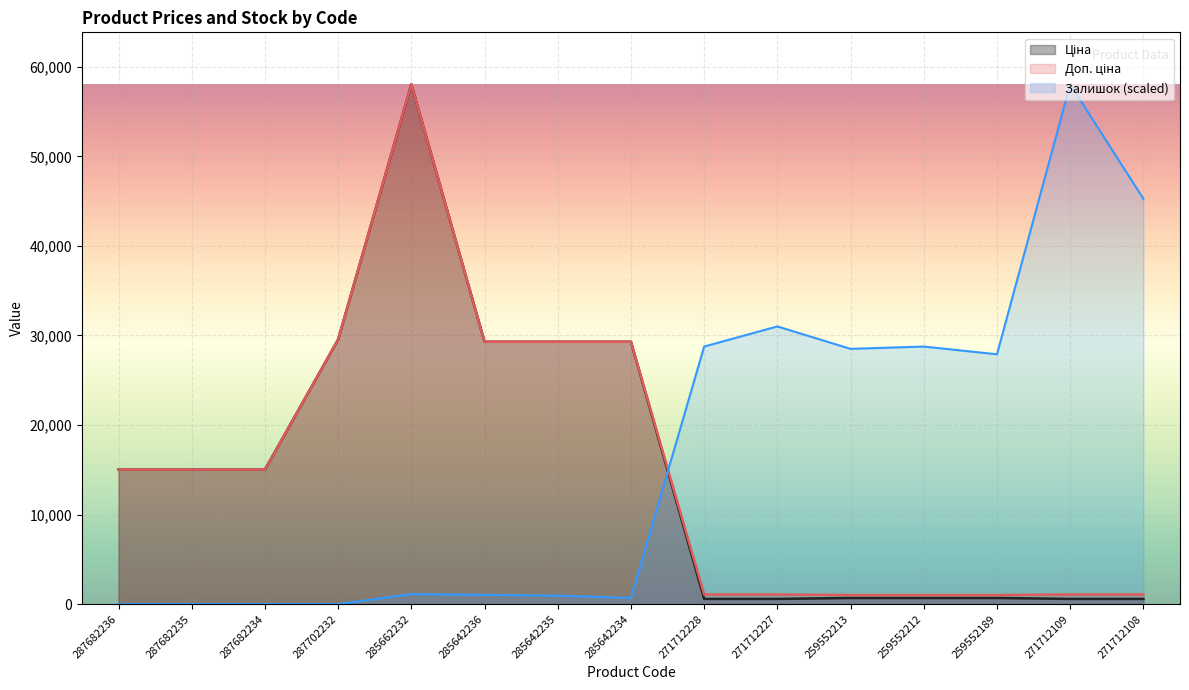

What is the average value of the Ціна series?

14996.0